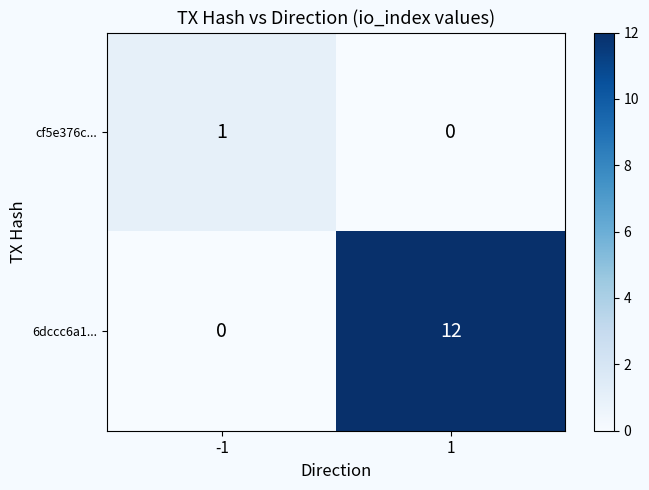

Which series changed the most between -1 and 1?

6dccc6a1...